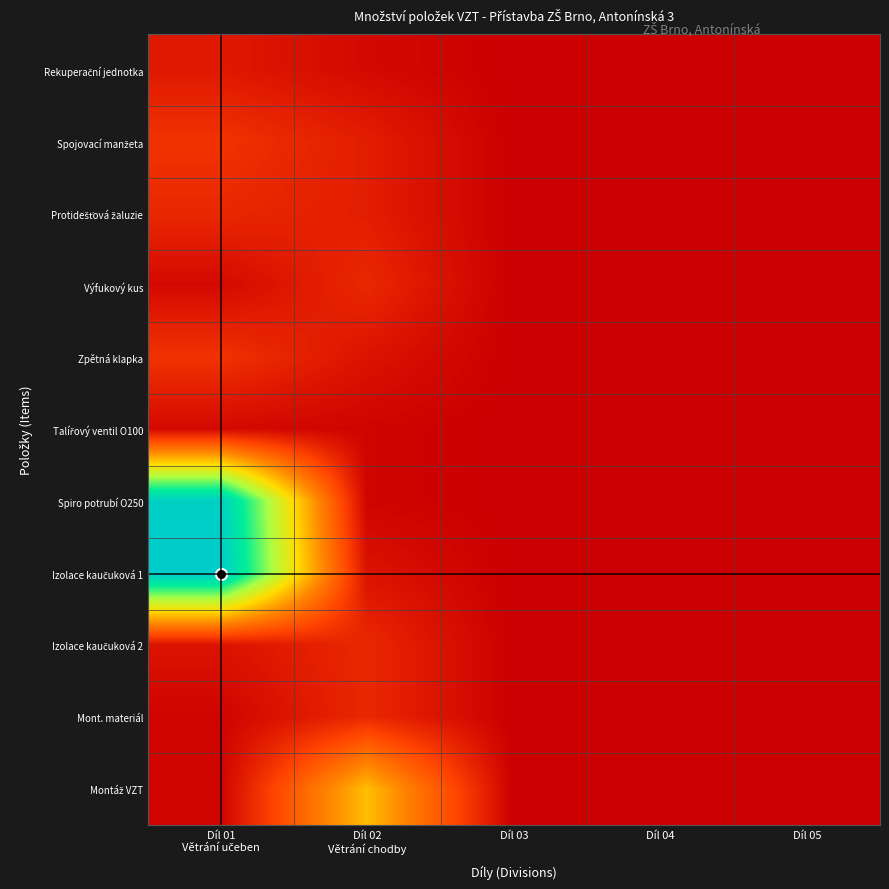

Count the number of data series in this chart.

11